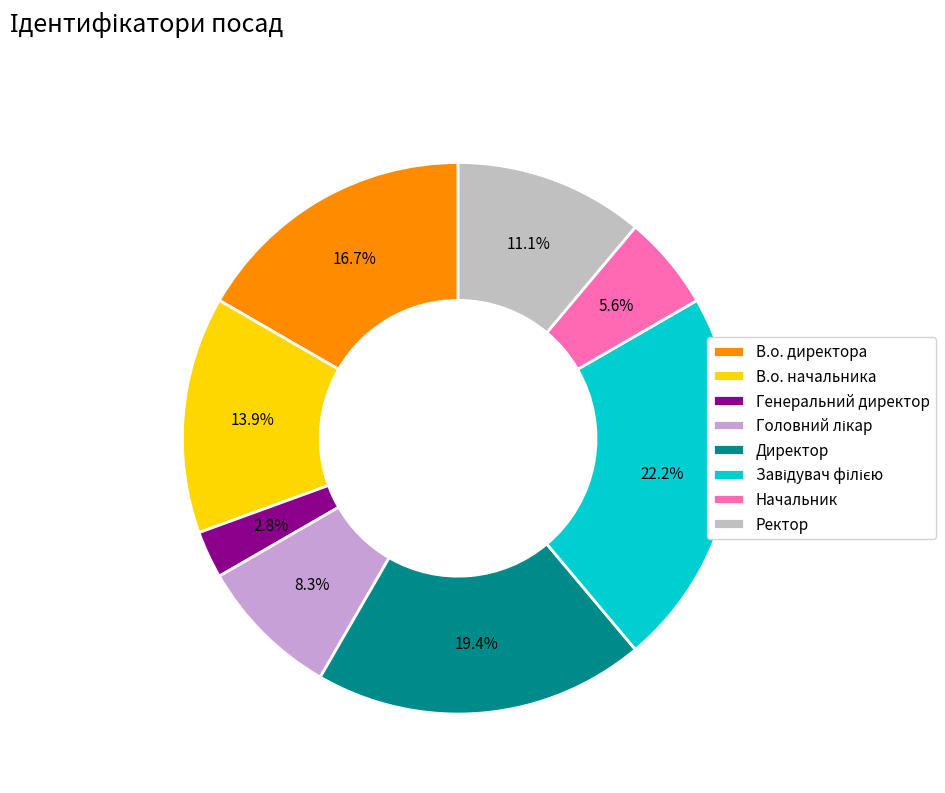

Which slice is the smallest?

Генеральний директор